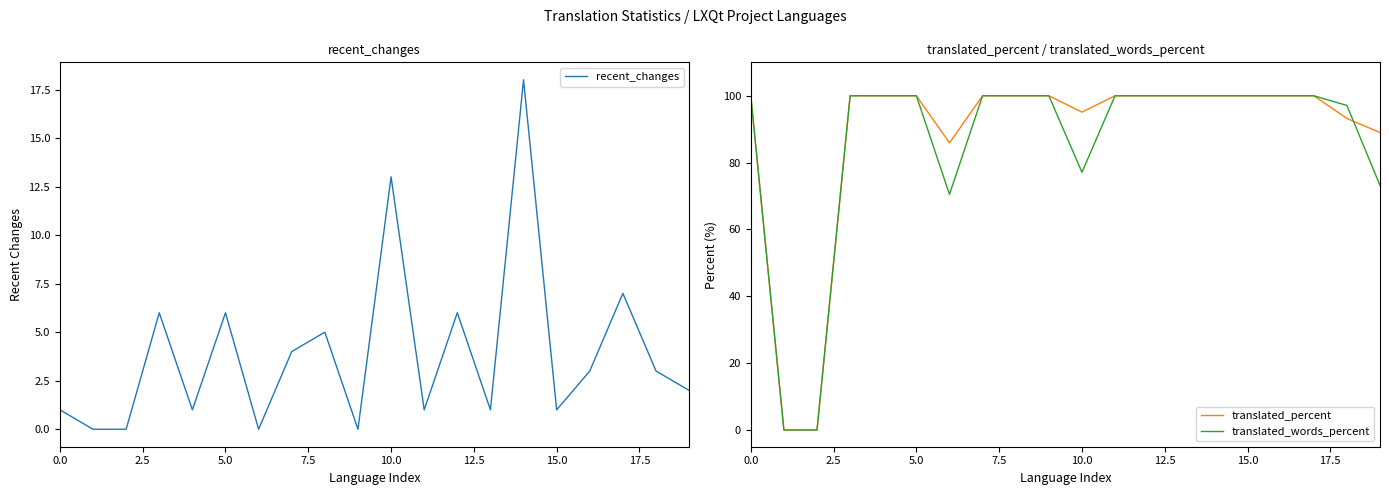

What is the difference between the highest and lowest values at 13?

99.0